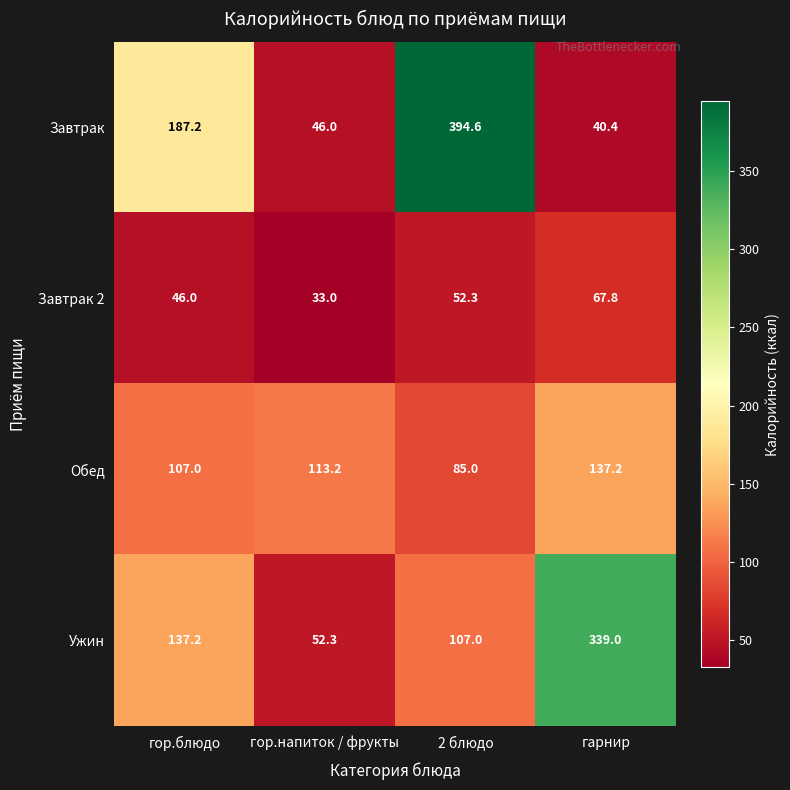

Which series changed the most between гор.блюдо and гарнир?

Ужин